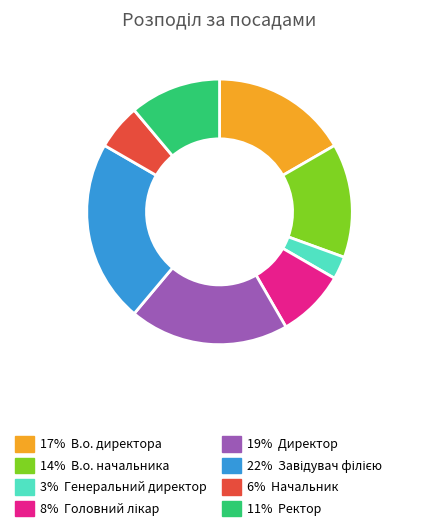

Is there any slice that represents more than half of the pie?

No